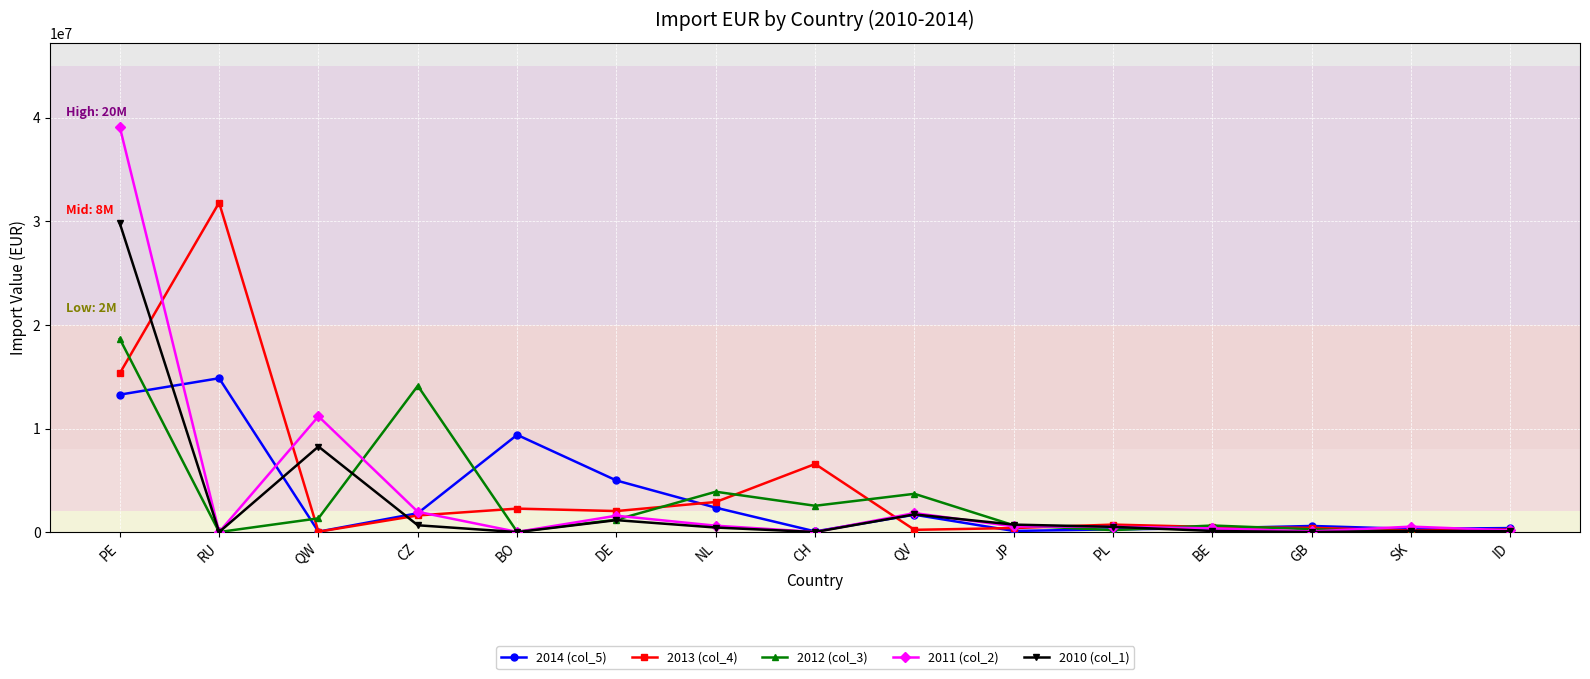

The 2010 (col_1) series shows 1495 at GB. True or false?

True